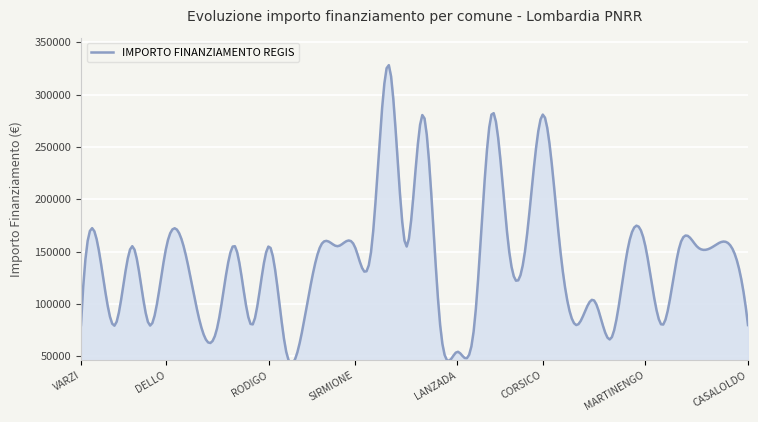

What is the greatest value displayed?

328160.0